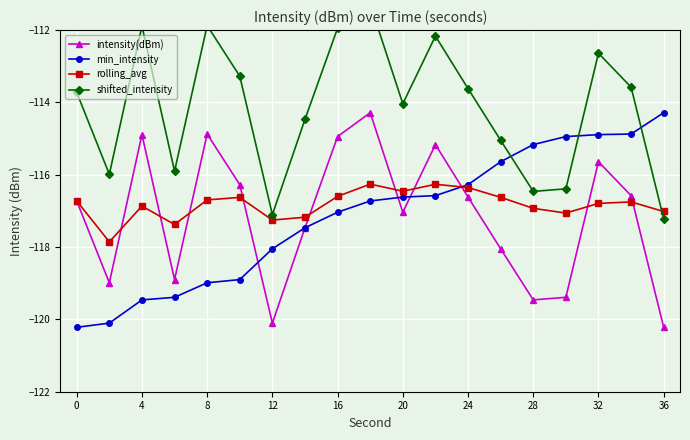

Which series has the widest spread of values?

intensity(dBm)